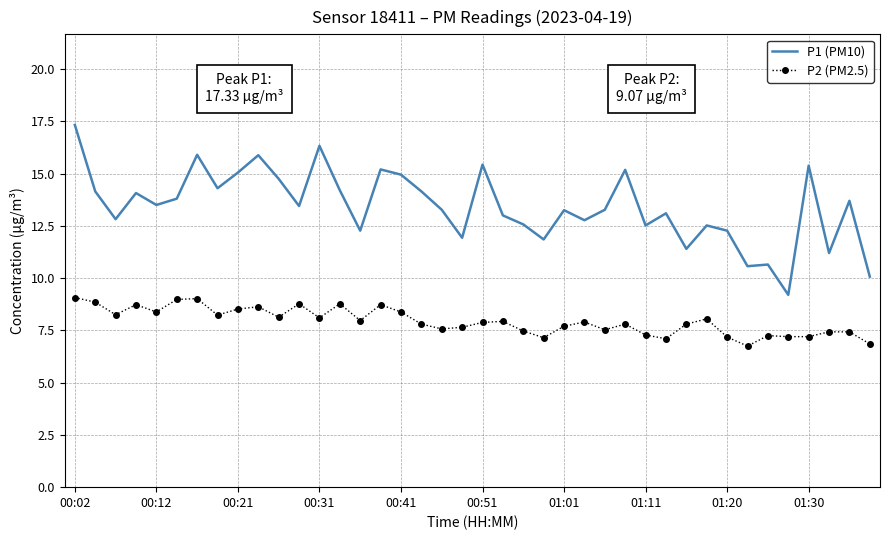

Which series has the widest spread of values?

P1 (PM10)